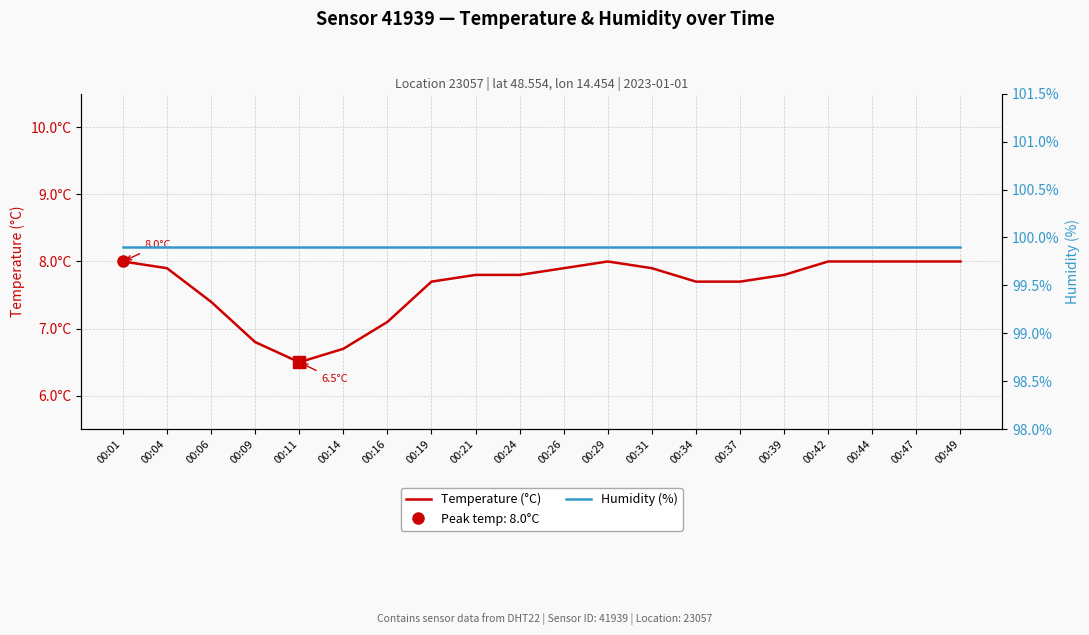

At how many categories does at least one series exceed 59?

20